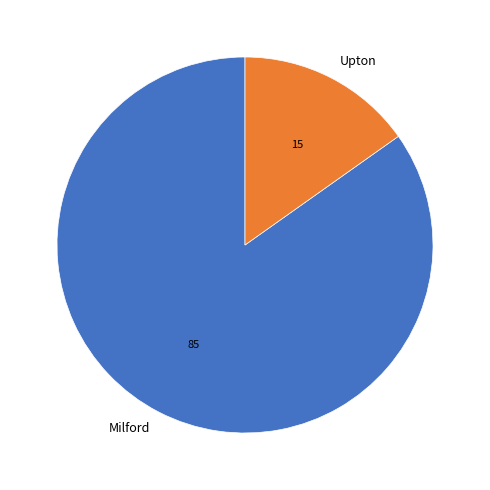

Combined, do Milford and Upton account for over 50%?

Yes